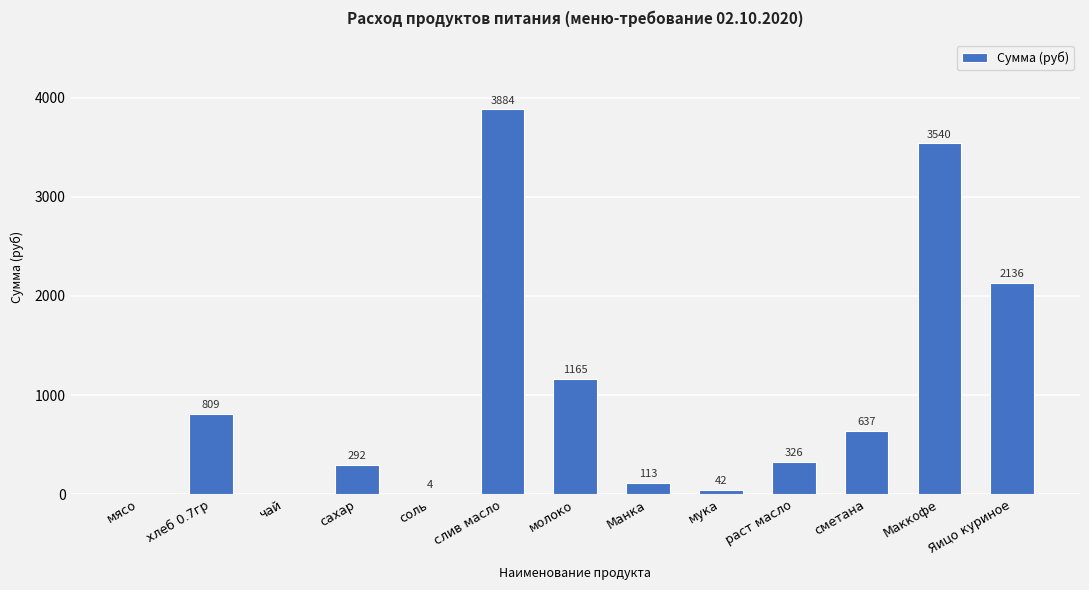

What is the average value?

996.1